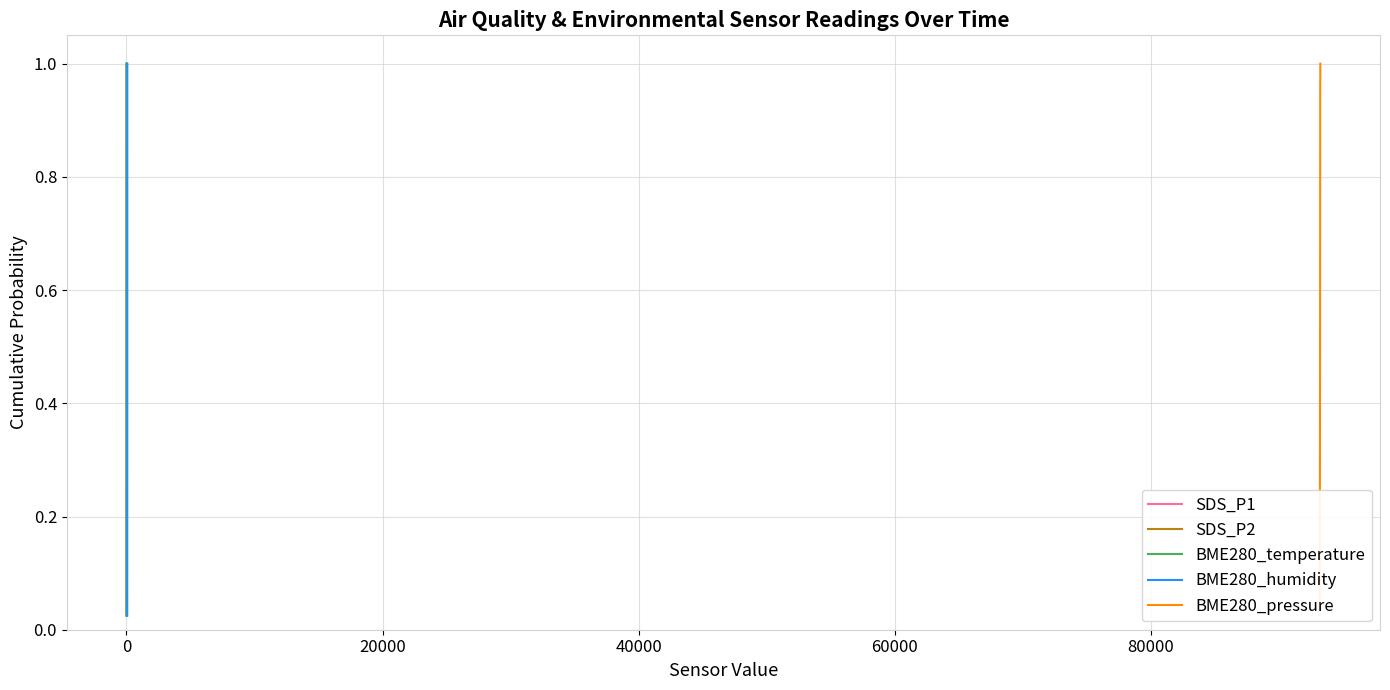

Reading left to right, what are all the values shown in this chart?

SDS_P1: 0.0	0.1	0.1	0.1	0.1	0.1	0.2	0.2	0.2	0.2	0.3	0.3	0.3	0.3	0.4	0.4	0.4	0.5	0.5	0.5	0.5	0.6	0.6	0.6	0.6	0.7	0.7	0.7	0.7	0.8	0.8	0.8	0.8	0.8	0.9	0.9	0.9	0.9	1.0	1.0
SDS_P2: 0.0	0.1	0.1	0.1	0.1	0.1	0.2	0.2	0.2	0.2	0.3	0.3	0.3	0.3	0.4	0.4	0.4	0.5	0.5	0.5	0.5	0.6	0.6	0.6	0.6	0.7	0.7	0.7	0.7	0.8	0.8	0.8	0.8	0.8	0.9	0.9	0.9	0.9	1.0	1.0
BME280_temperature: 0.0	0.1	0.1	0.1	0.1	0.1	0.2	0.2	0.2	0.2	0.3	0.3	0.3	0.3	0.4	0.4	0.4	0.5	0.5	0.5	0.5	0.6	0.6	0.6	0.6	0.7	0.7	0.7	0.7	0.8	0.8	0.8	0.8	0.8	0.9	0.9	0.9	0.9	1.0	1.0
BME280_humidity: 0.0	0.1	0.1	0.1	0.1	0.1	0.2	0.2	0.2	0.2	0.3	0.3	0.3	0.3	0.4	0.4	0.4	0.5	0.5	0.5	0.5	0.6	0.6	0.6	0.6	0.7	0.7	0.7	0.7	0.8	0.8	0.8	0.8	0.8	0.9	0.9	0.9	0.9	1.0	1.0
BME280_pressure: 0.0	0.1	0.1	0.1	0.1	0.1	0.2	0.2	0.2	0.2	0.3	0.3	0.3	0.3	0.4	0.4	0.4	0.5	0.5	0.5	0.5	0.6	0.6	0.6	0.6	0.7	0.7	0.7	0.7	0.8	0.8	0.8	0.8	0.8	0.9	0.9	0.9	0.9	1.0	1.0